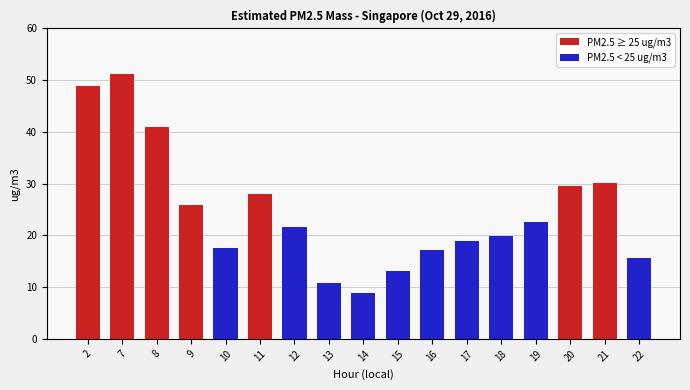

Reading right to left, transcribe all the data shown in this chart.

15.7	30.2	29.5	22.6	19.9	18.9	17.2	13.1	8.9	10.8	21.7	28.0	17.6	25.8	40.9	51.2	48.9